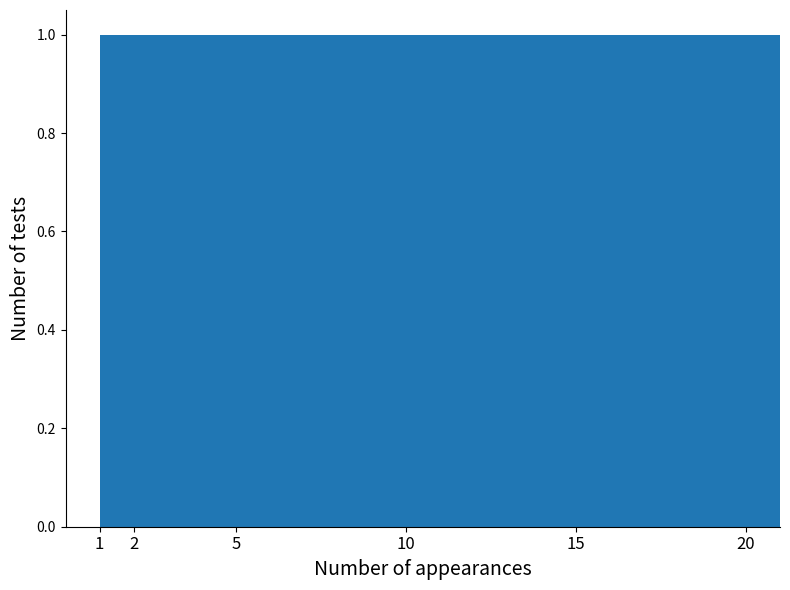

Reading left to right, list every bar in this chart as the range it spans on the x-axis followed by its height. The values are not printed on the chart, so give them approximately, as read against the axis.

1 to 2: 1
2 to 3: 1
3 to 4: 1
4 to 5: 1
5 to 6: 1
6 to 7: 1
7 to 8: 1
8 to 9: 1
9 to 10: 1
10 to 11: 1
11 to 12: 1
12 to 13: 1
13 to 14: 1
14 to 15: 1
15 to 16: 1
16 to 17: 1
17 to 18: 1
18 to 19: 1
19 to 20: 1
20 to 21: 1